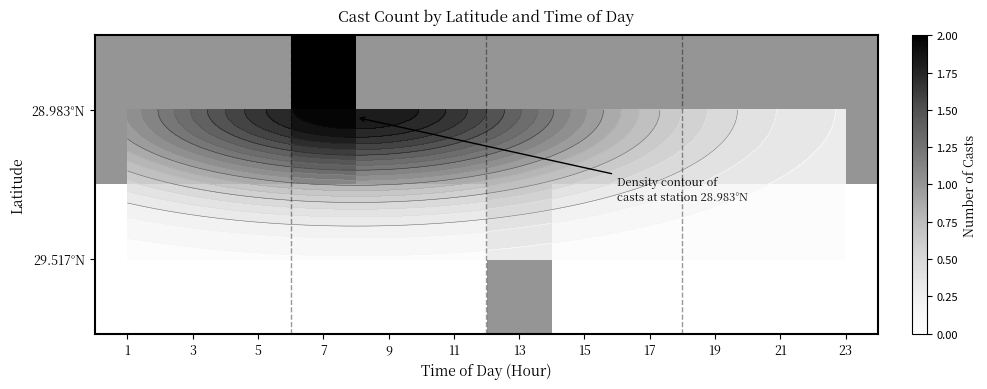

The value of 28.983°N at 23 is 0. True or false?

False